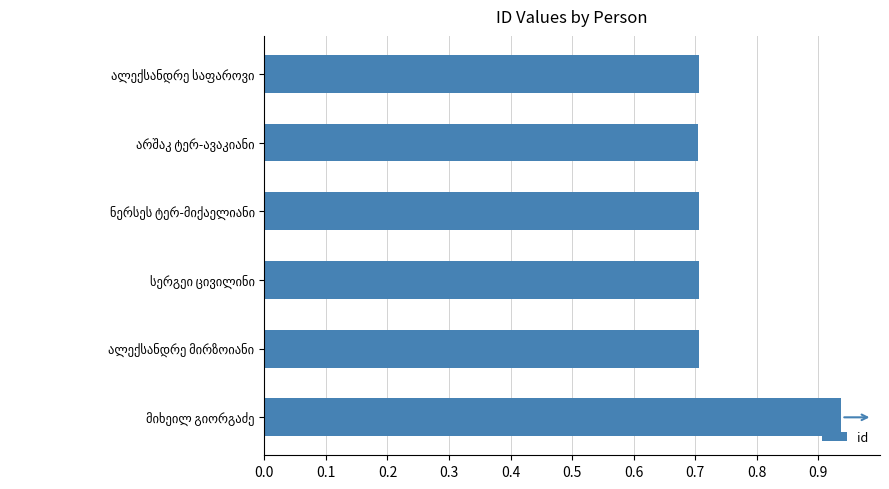

How many values are between 0 and 1?

6